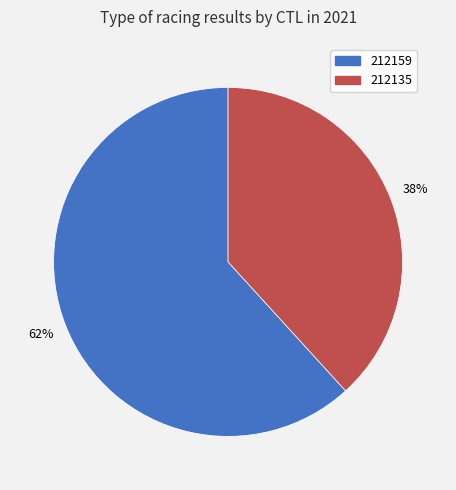

True or false: 212135 accounts for 25% of the total.

False